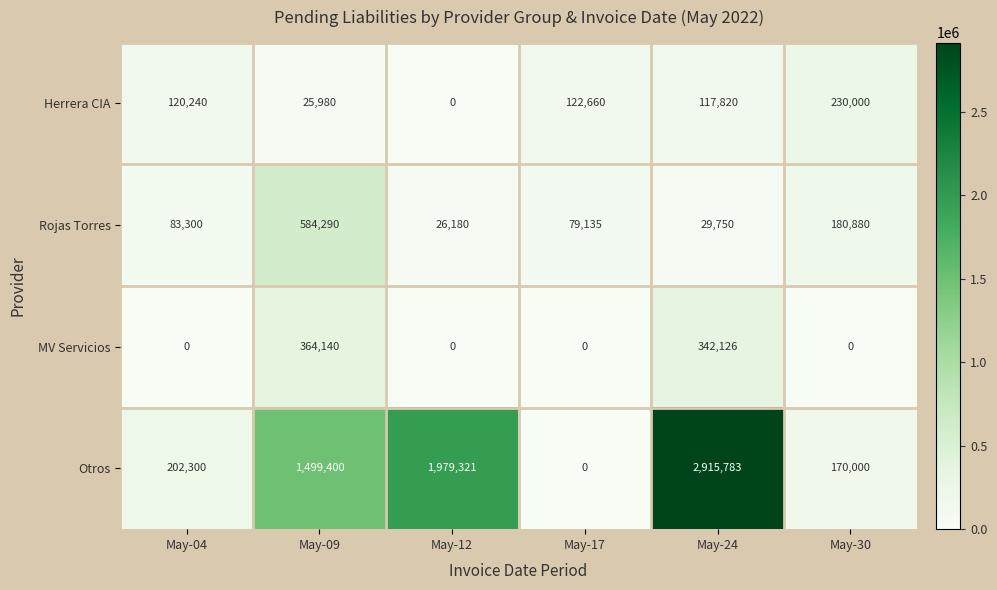

How many distinct data groups are displayed?

4